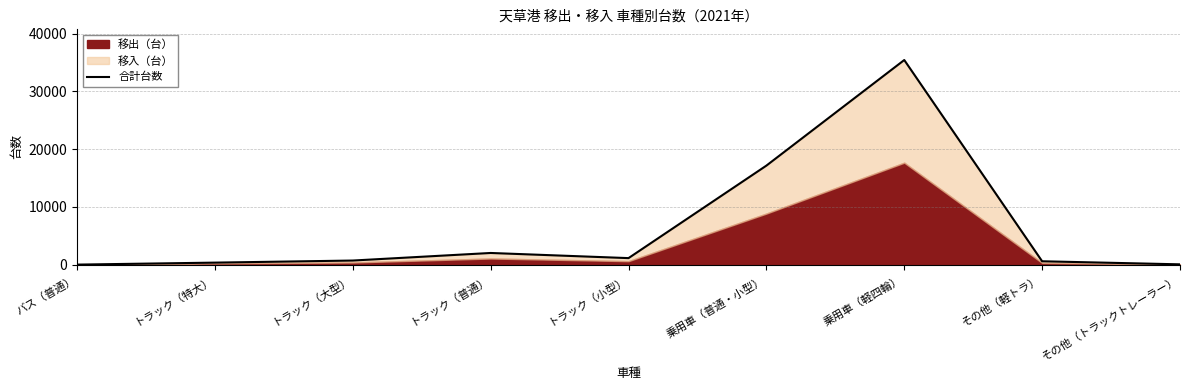

What is the smallest value displayed?

6